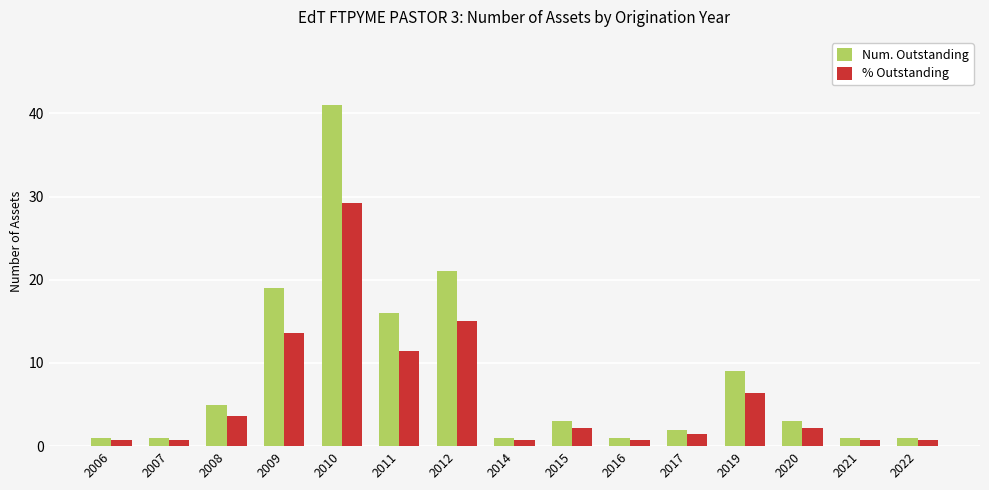

Which series has the largest total across all categories?

Num. Outstanding